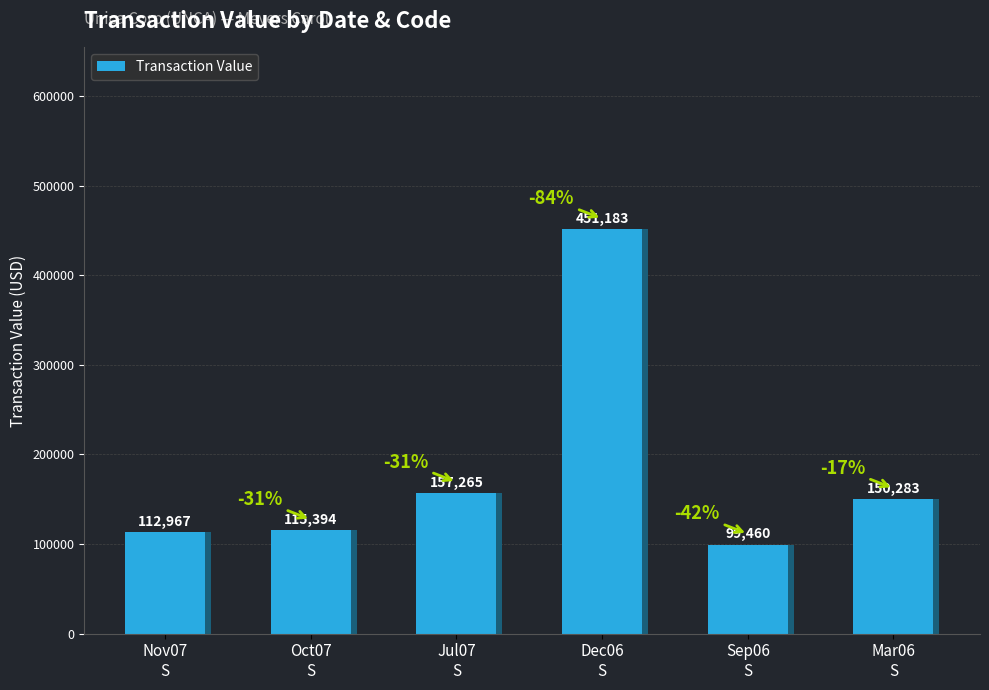

Count the number of data series in this chart.

1